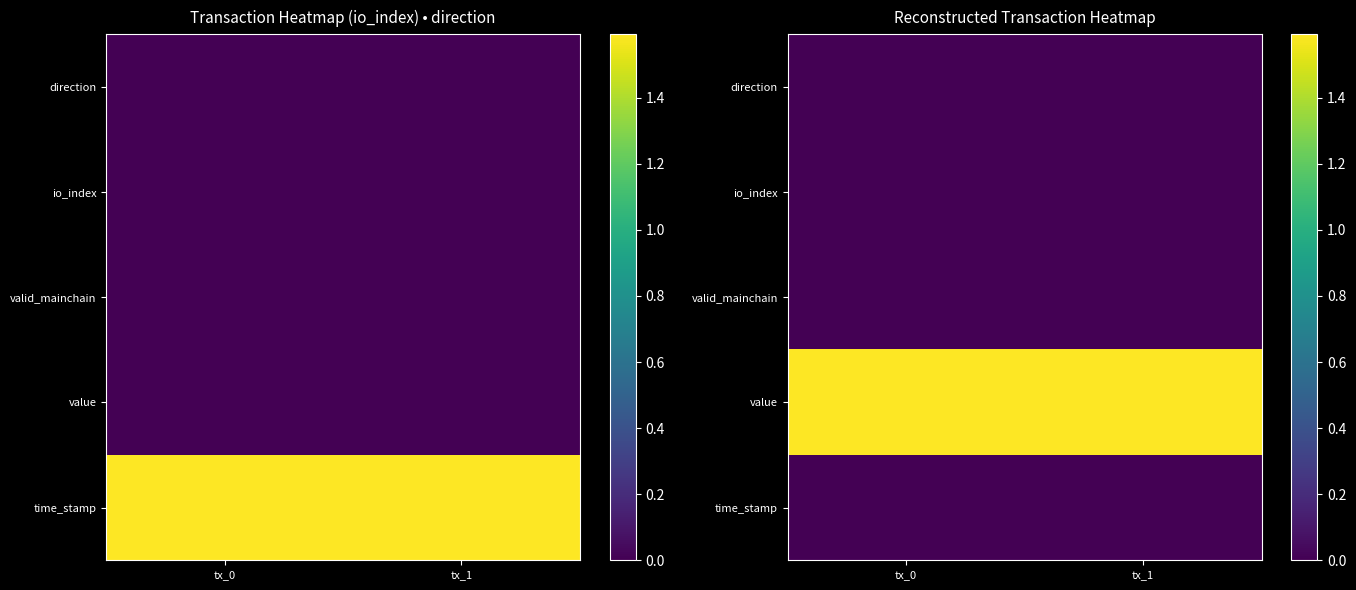

The value of value at tx_0 is 1592004173.0. True or false?

True